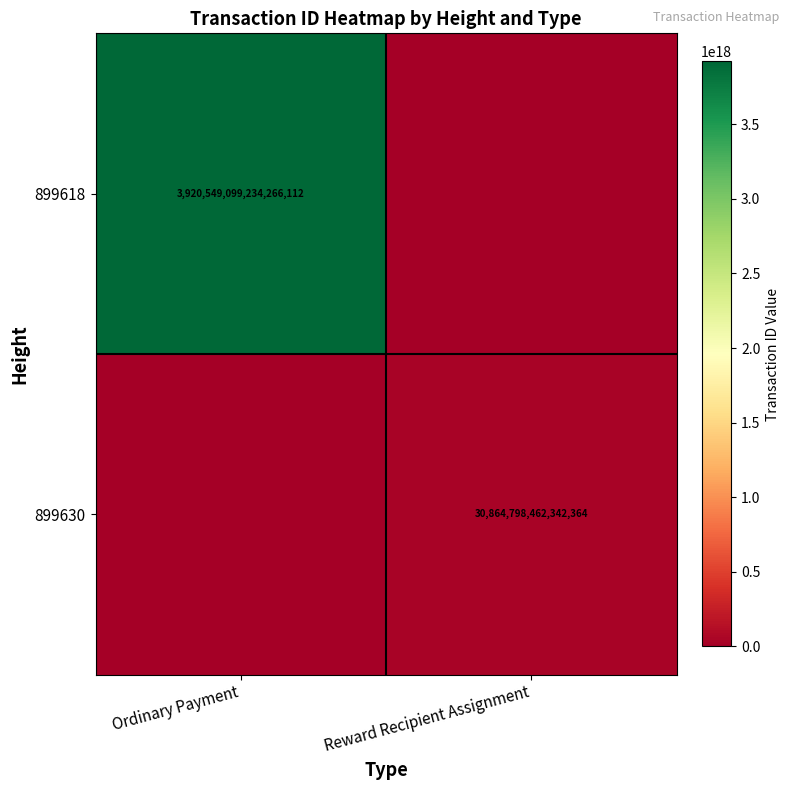

At which category does the chart reach its peak across all series?

Ordinary Payment